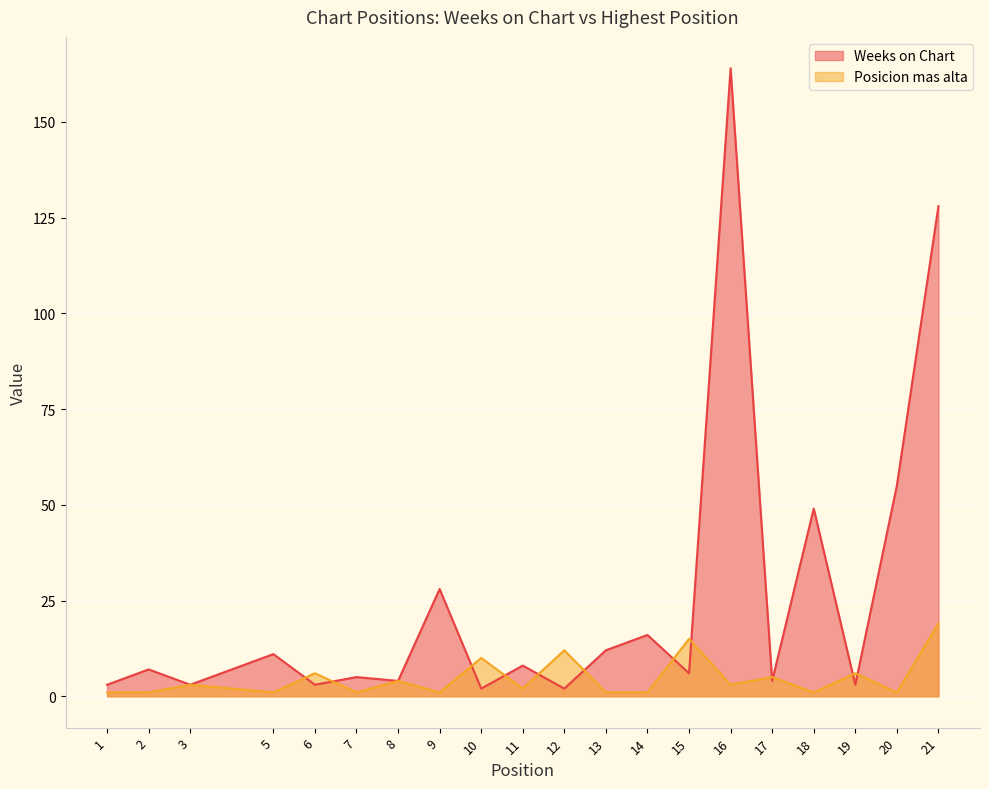

True or false: Posicion mas alta has more than 0 points higher than both neighbors.

True